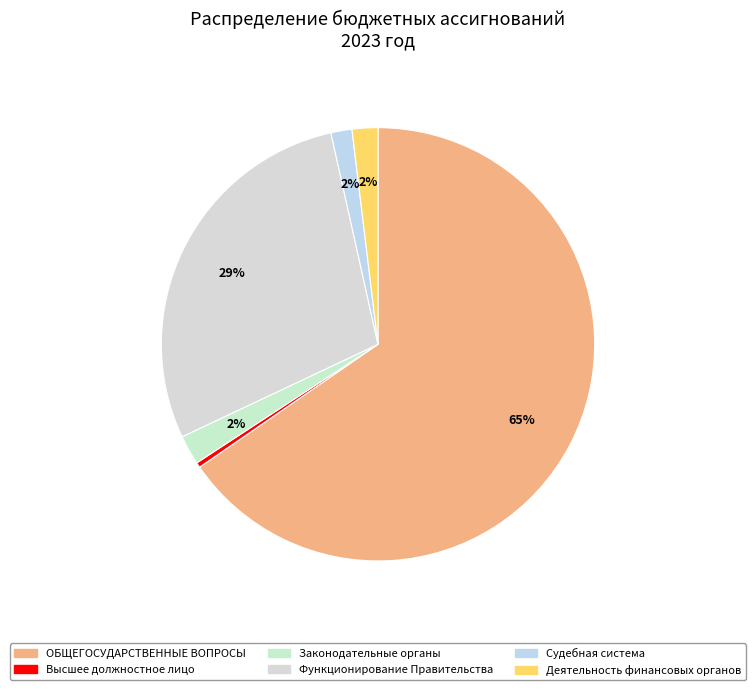

Between Функционирование Правительства and Судебная система, which is larger?

Функционирование Правительства